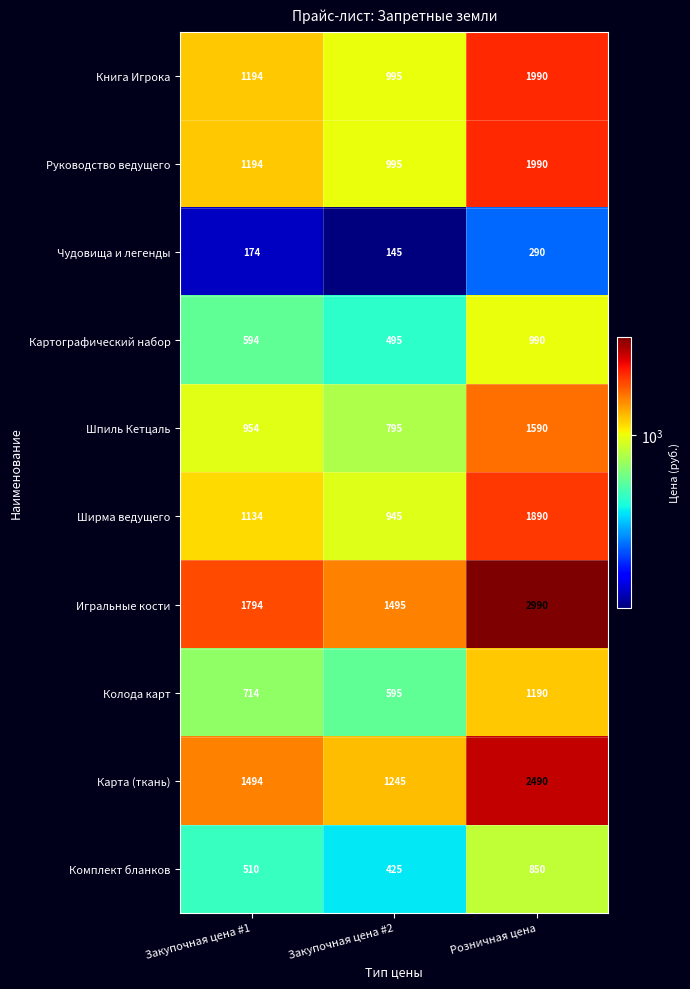

How many distinct data groups are displayed?

10